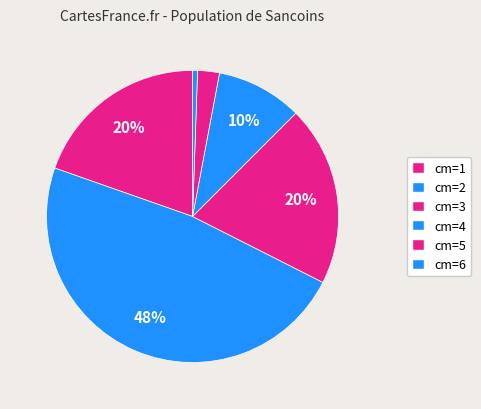

What is the smallest slice in the pie chart?

6